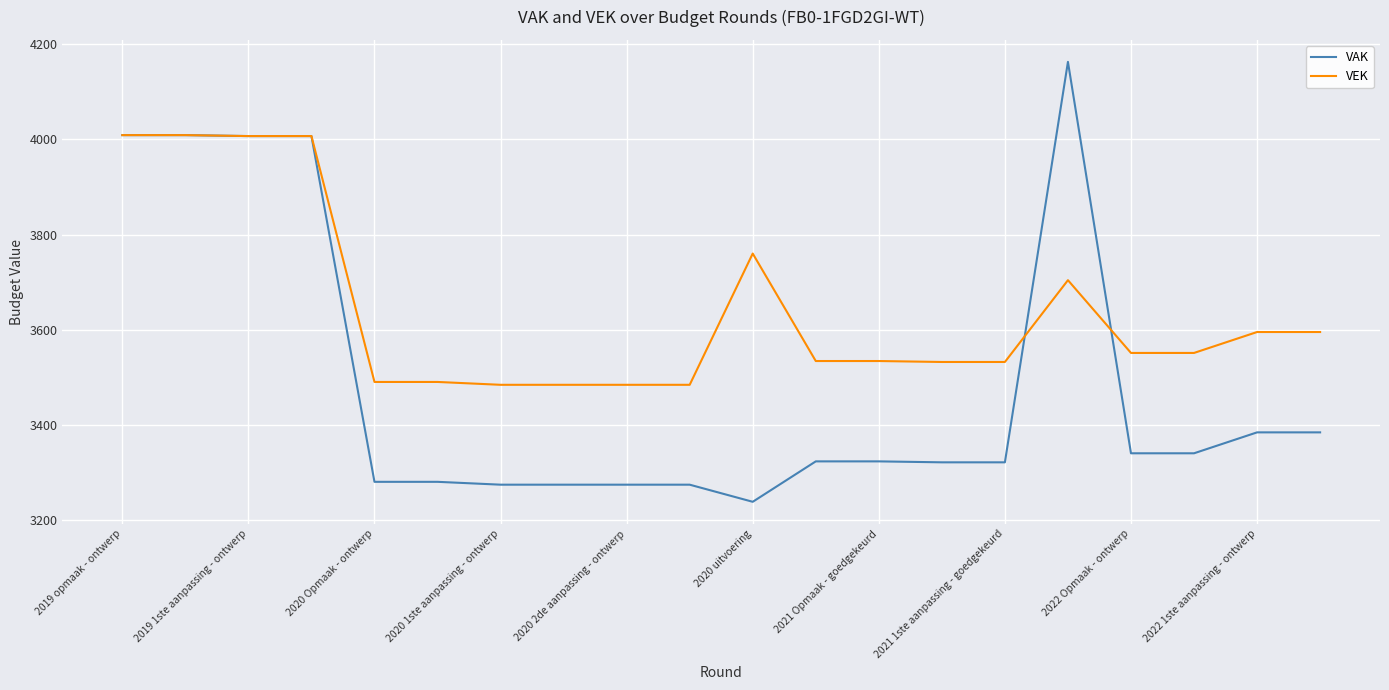

Rank the series by their average value, from highest to lowest.

VEK, VAK